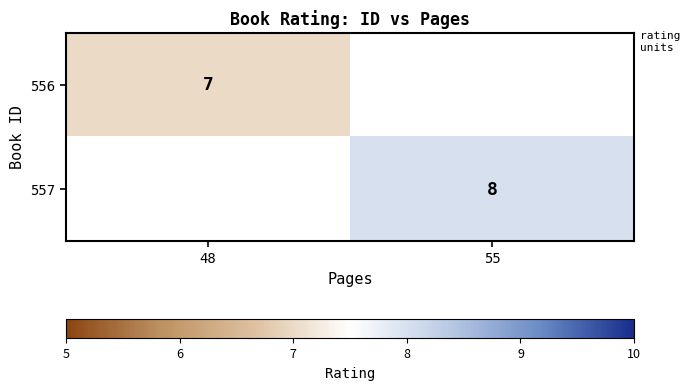

True or false: 557 has a value of 3 at 55.

False